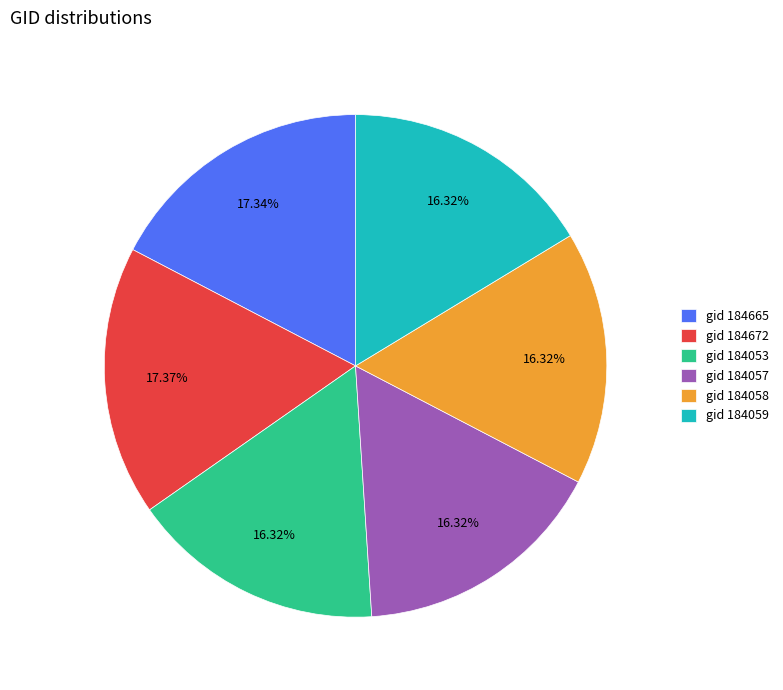

Does any single category account for the majority?

No